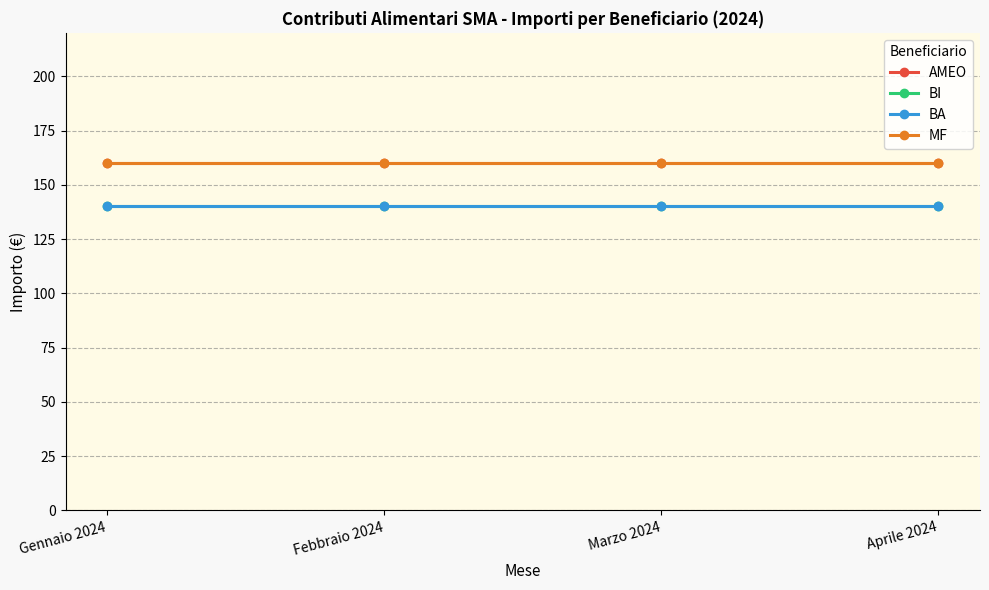

Which series has the largest total across all categories?

AMEO